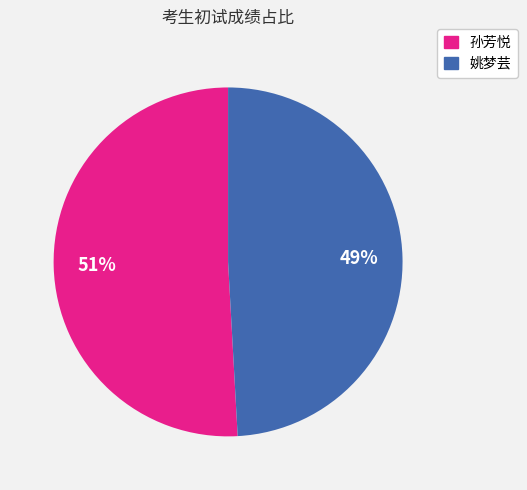

Combined, do 孙芳悦 and 姚梦芸 account for over 50%?

Yes